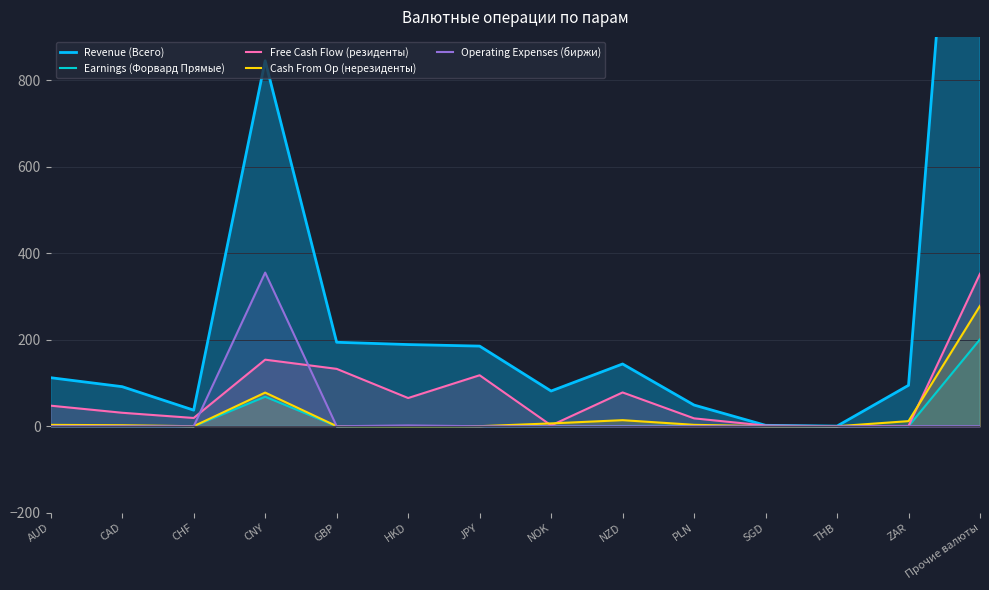

Reading left to right, list all the values displayed in this chart.

Revenue (Всего): 112.2	91.4	37.2	844.8	194.1	188.8	185.2	81.4	143.9	48.9	2.1	0.3	94.6	2168.2
Earnings (Форвард Прямые): 0.1	0.0	0.0	68.2	0.0	0.1	0.1	0.0	0.5	1.2	0.0	0.0	0.0	200.9
Free Cash Flow (резиденты): 47.5	31.2	19.1	153.9	132.6	65.2	117.9	1.9	78.1	18.2	1.6	0.1	0.6	352.5
Cash From Op (нерезиденты): 3.2	2.4	0.0	77.8	0.2	0.0	0.1	6.6	14.0	3.3	0.0	0.0	11.8	278.3
Operating Expenses (биржи): 0.0	0.0	0.0	355.2	0.0	1.8	0.0	0.0	0.0	0.0	0.0	0.0	0.0	0.0